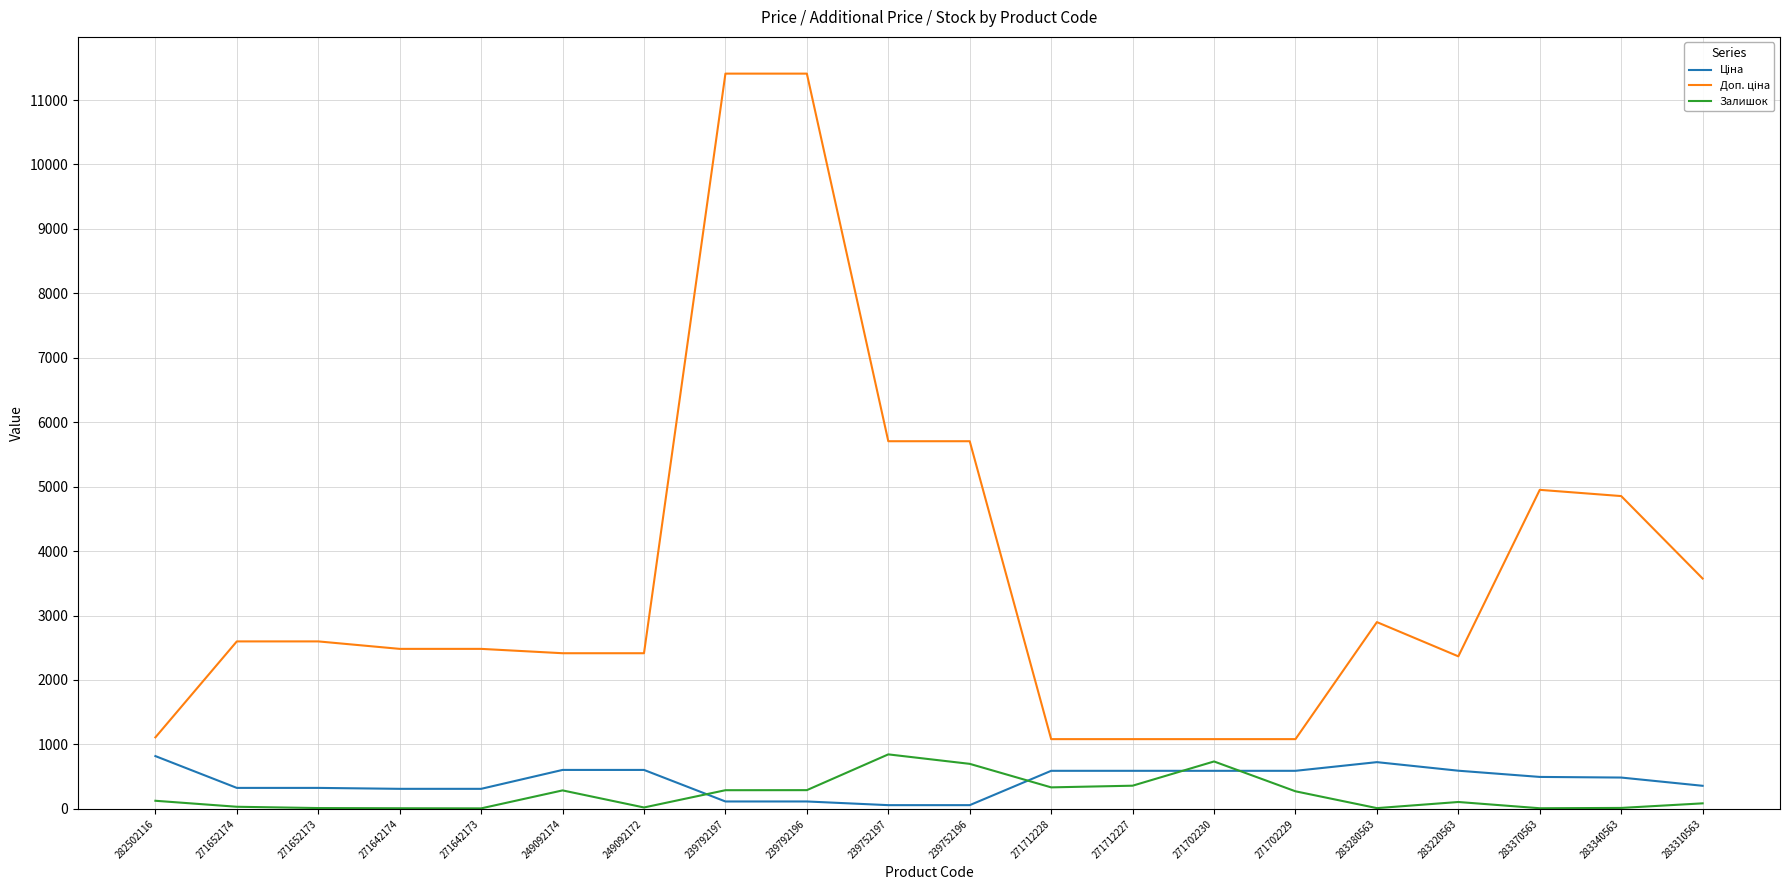

True or false: Залишок has a value of 106.0 at 283220563.

True